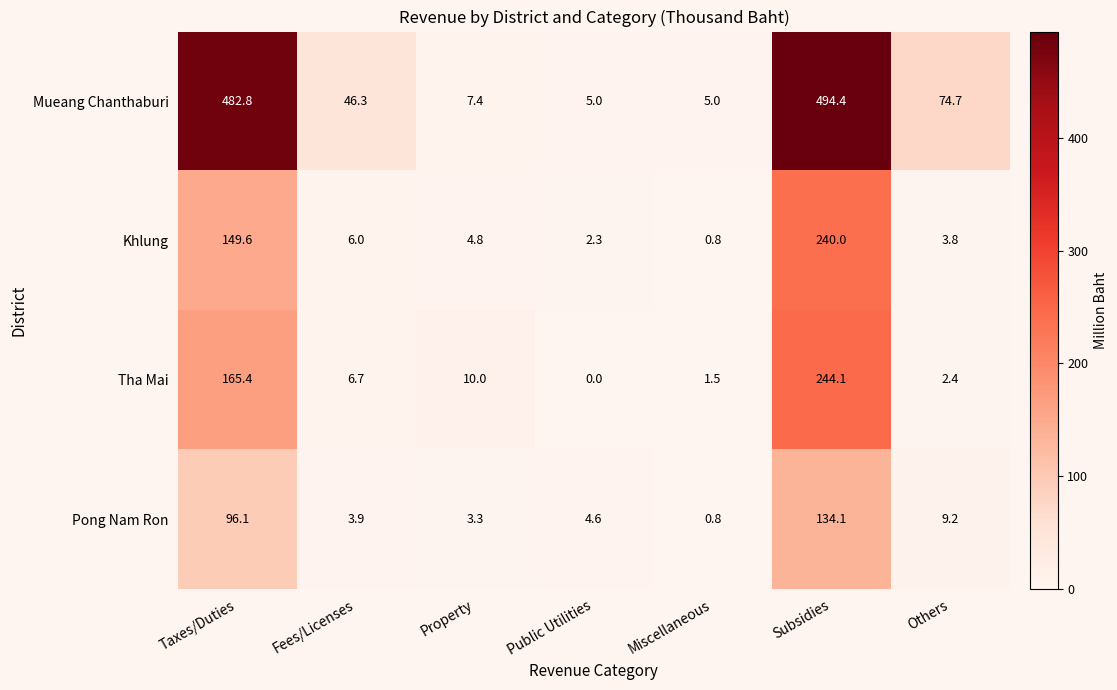

What is the difference between the second highest and minimum values in the Mueang Chanthaburi series?

477.8